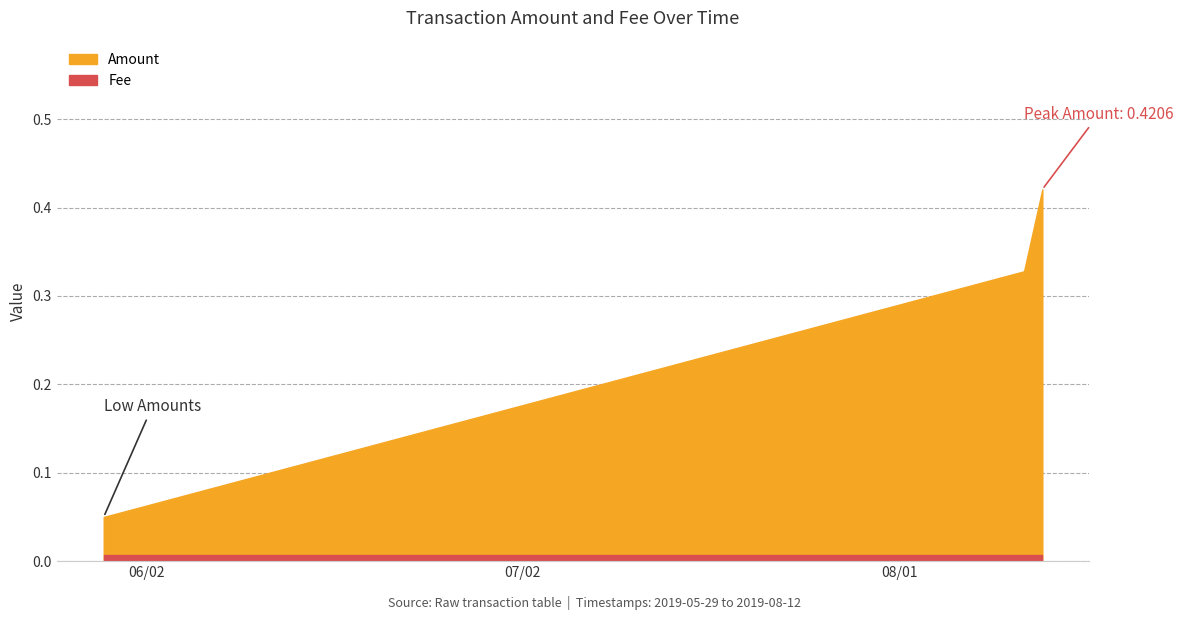

Reading left to right, list all the values displayed in this chart.

Amount: 0.1	0.1	0.3	0.4
Fee: 0.0	0.0	0.0	0.0